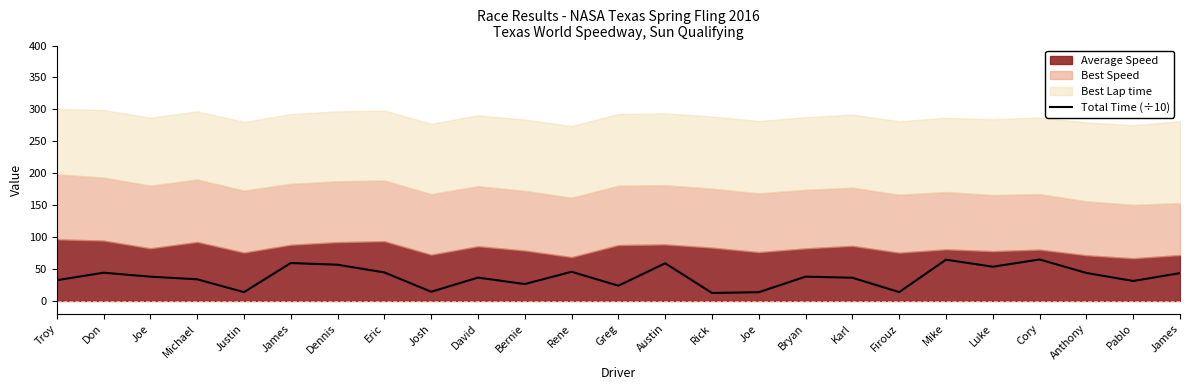

What is the average value?

37.8